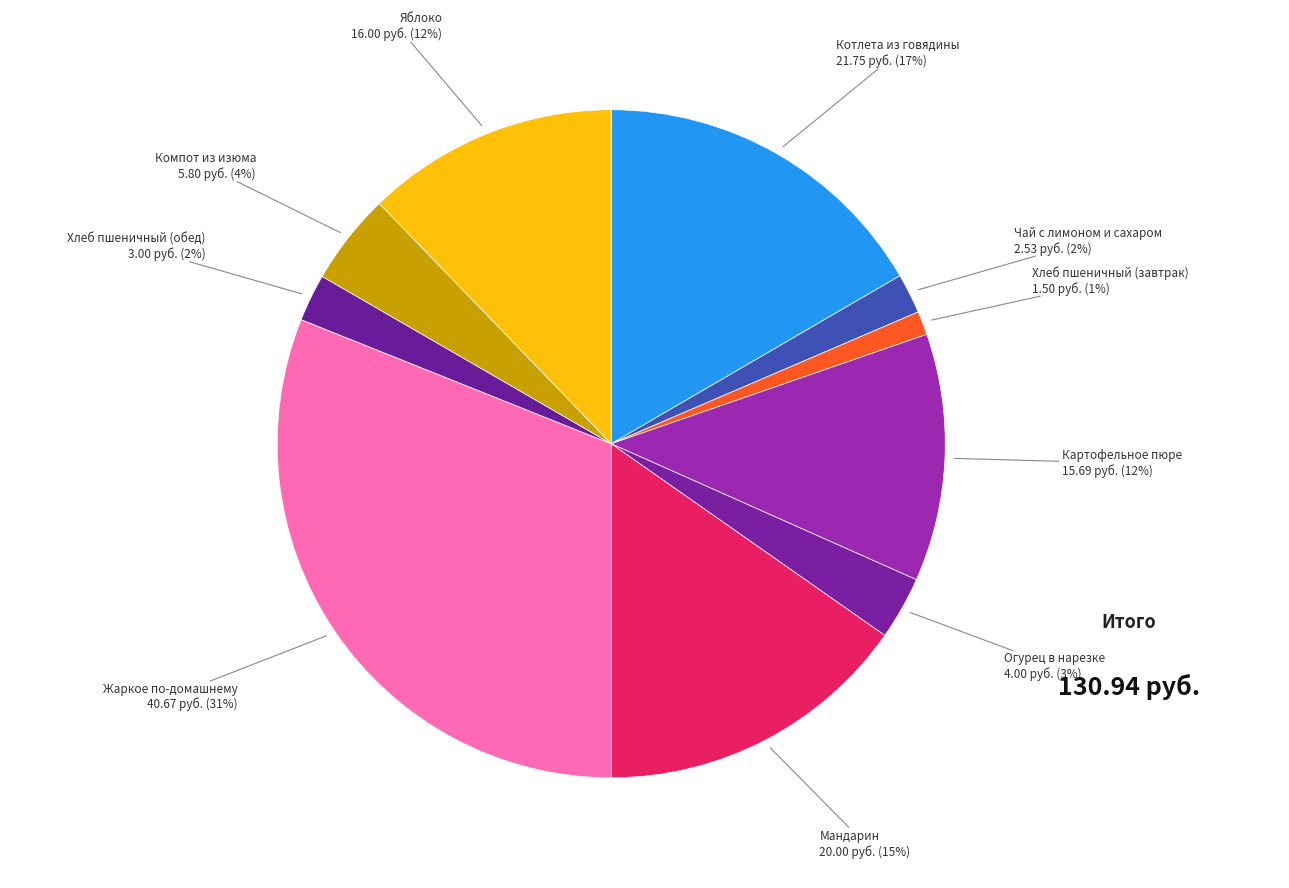

Is it true that Жаркое по-домашнему is 31% of the pie?

True